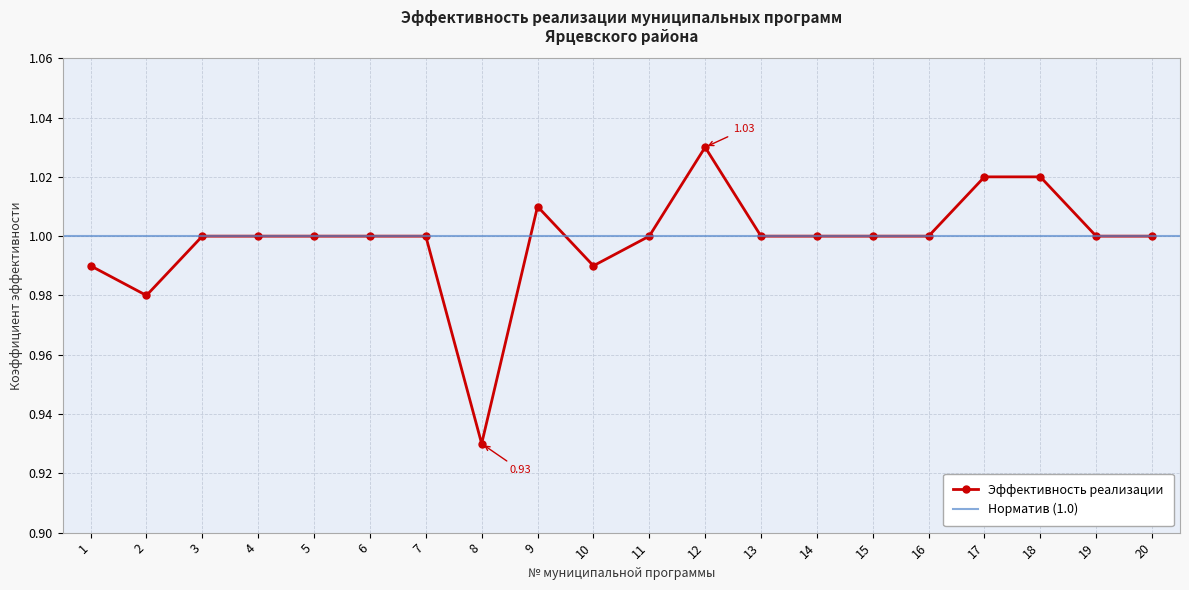

The value at 18 is 1.0. True or false?

True